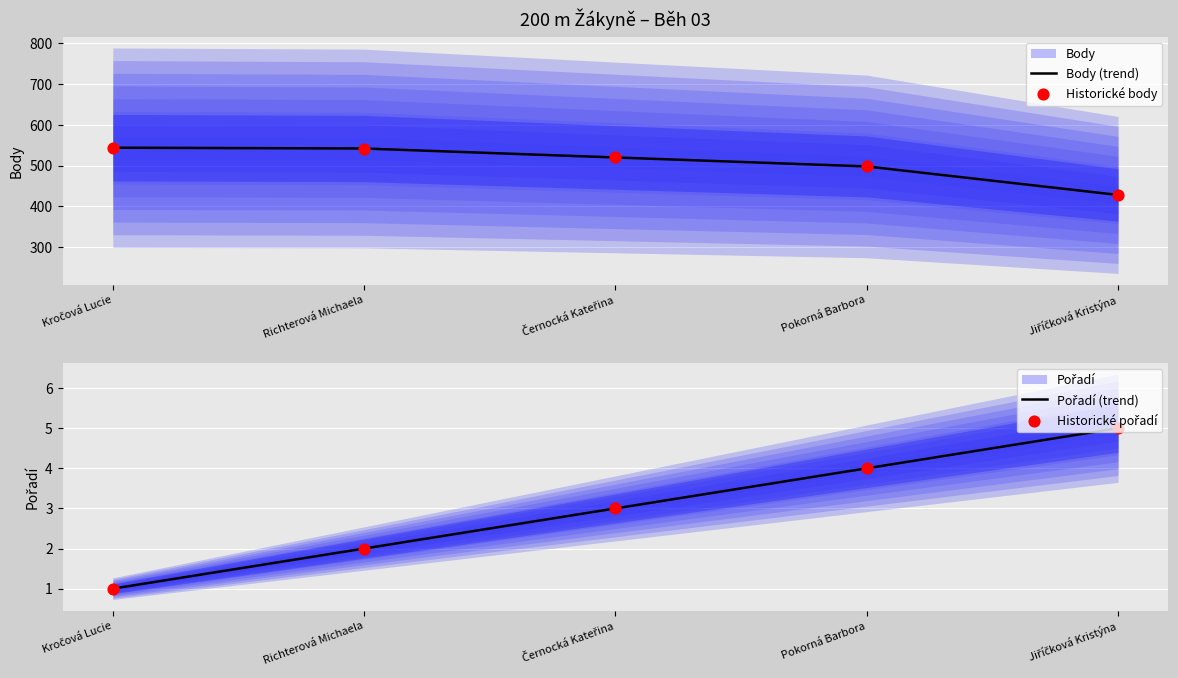

Which series has the largest total across all categories?

Body (trend)